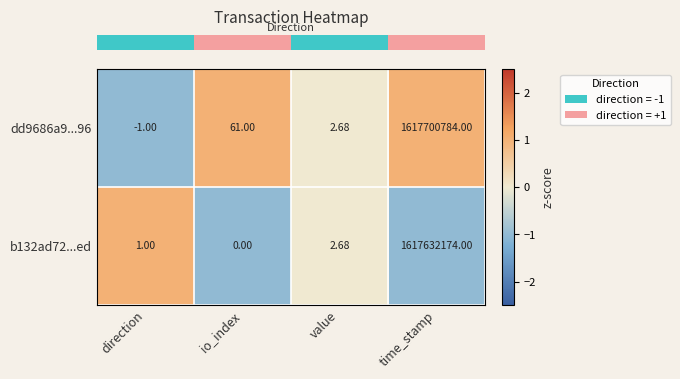

Count the number of categories in the chart.

4